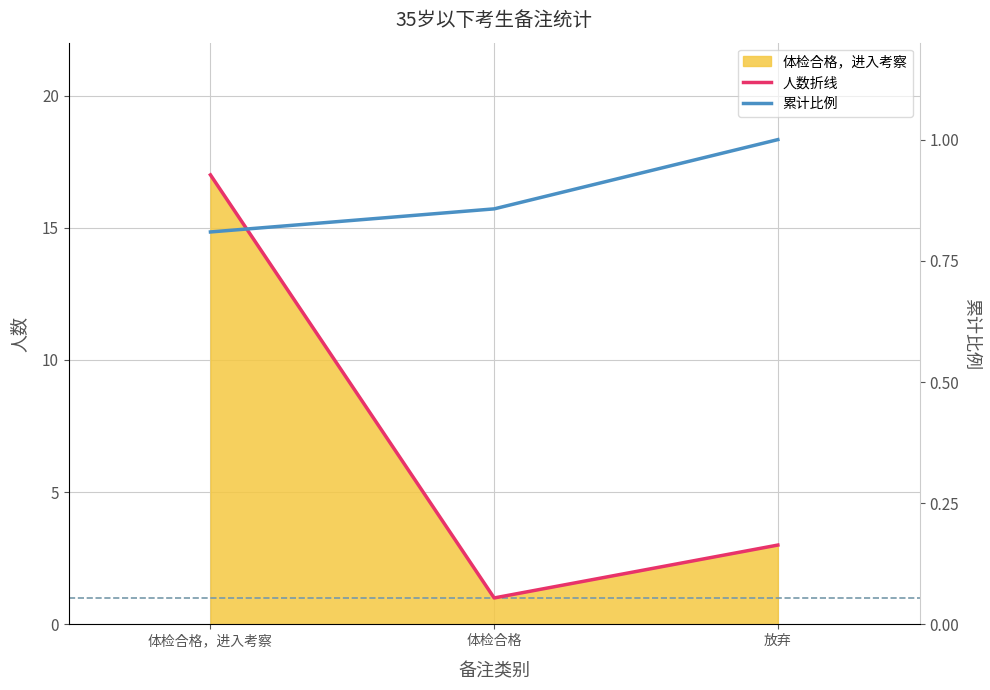

What is the difference between the highest and lowest values at 体检合格，进入考察?

16.2